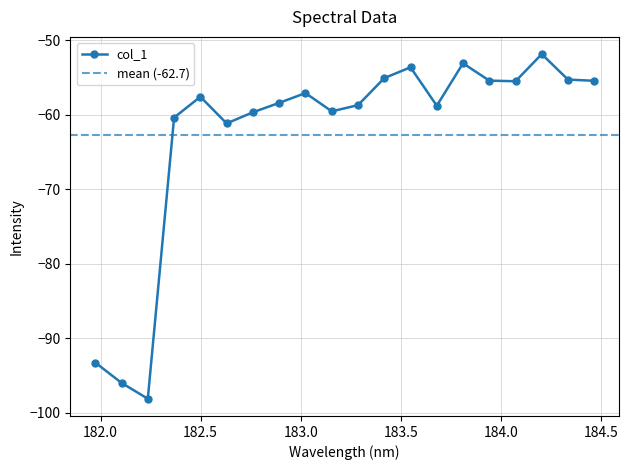

What is the difference between the maximum and minimum values?

46.3